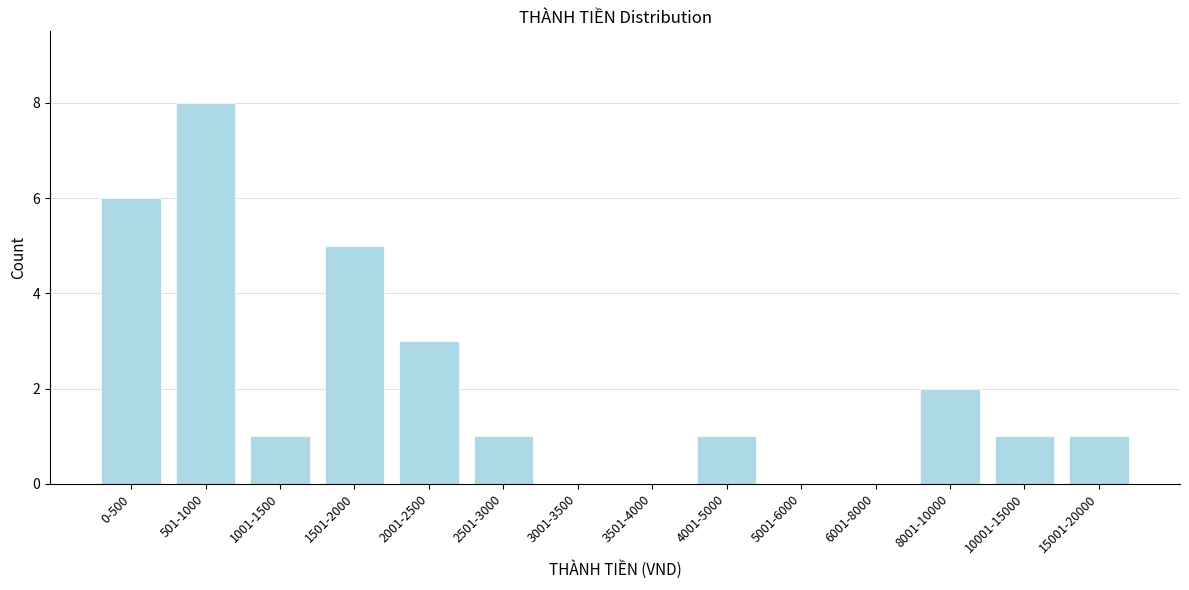

Reading right to left, list all the values displayed in this chart.

15001-20000=1	10001-15000=1	8001-10000=2	6001-8000=0	5001-6000=0	4001-5000=1	3501-4000=0	3001-3500=0	2501-3000=1	2001-2500=3	1501-2000=5	1001-1500=1	501-1000=8	0-500=6